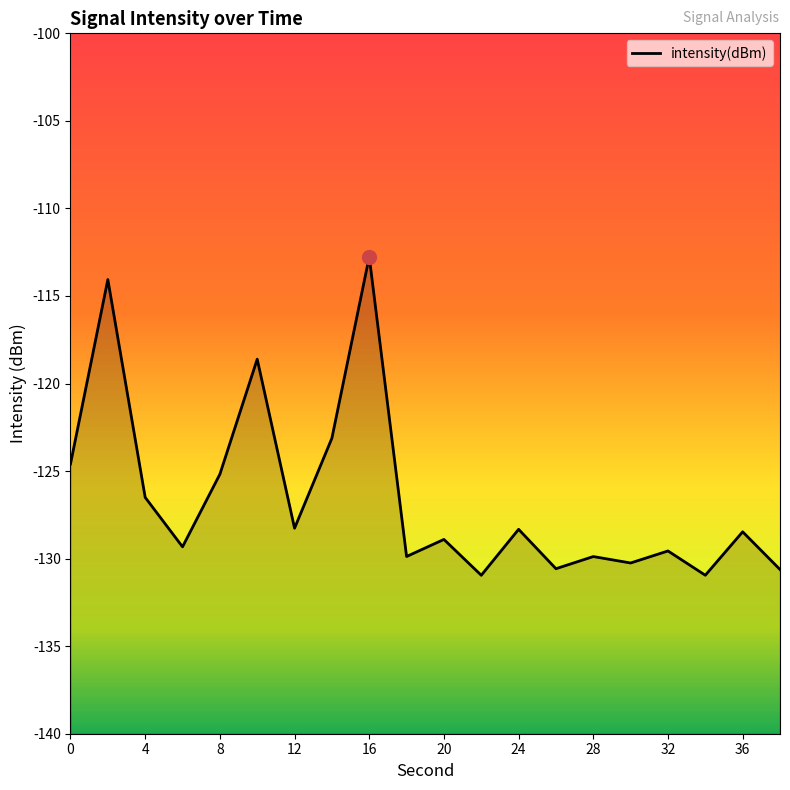

What is the average value?

-126.5